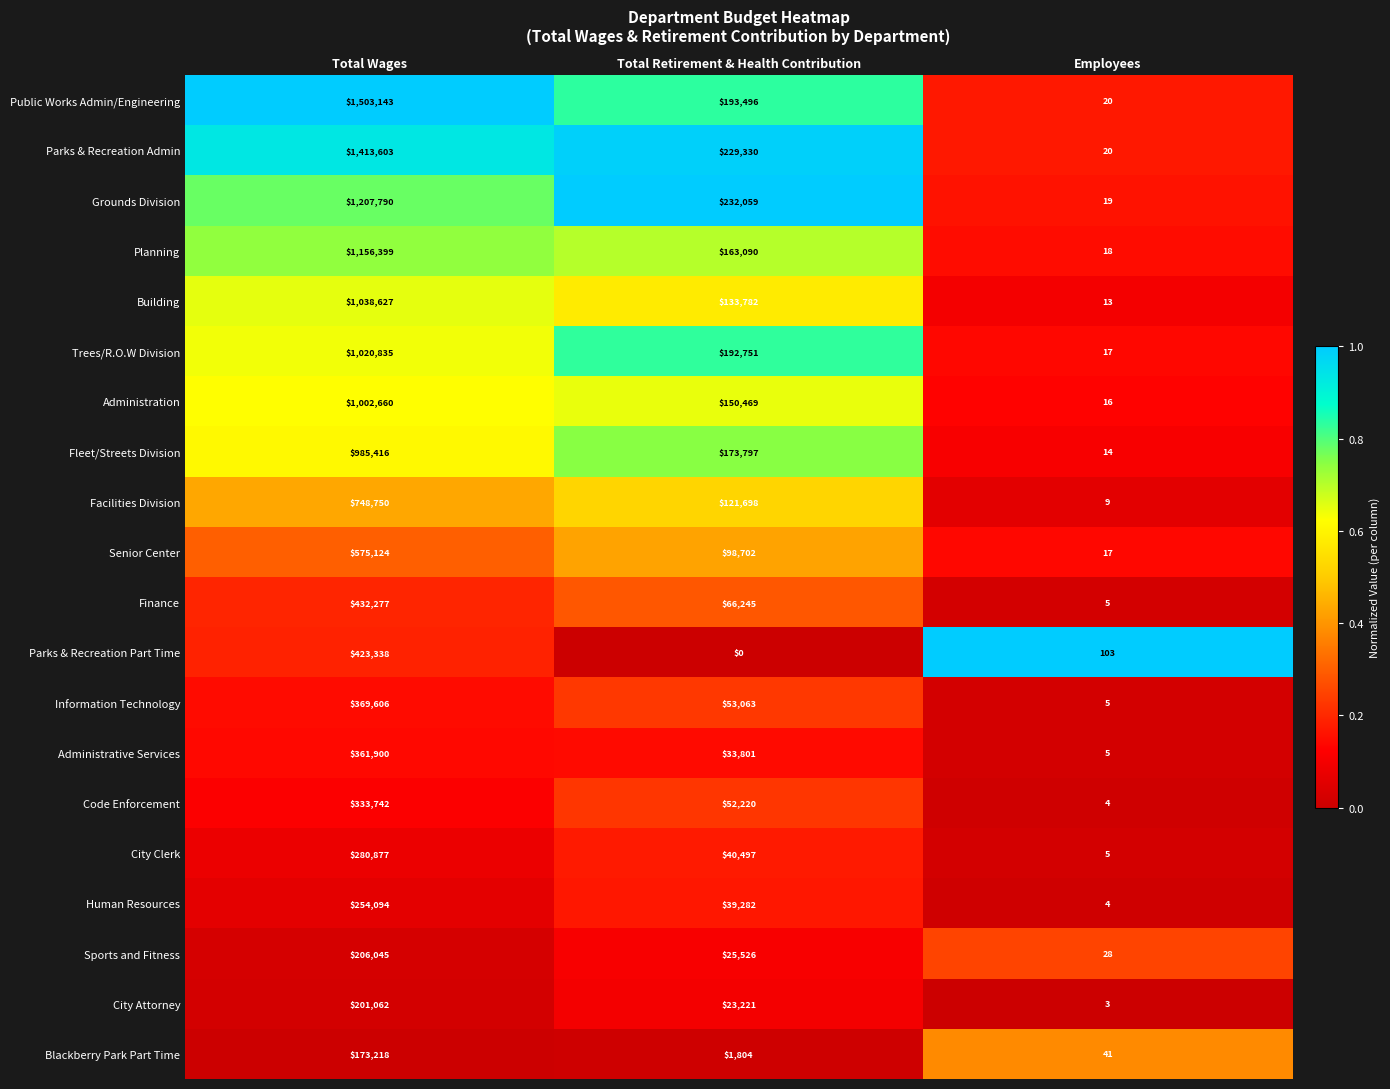

Which series has the widest spread of values?

Public Works Admin/Engineering